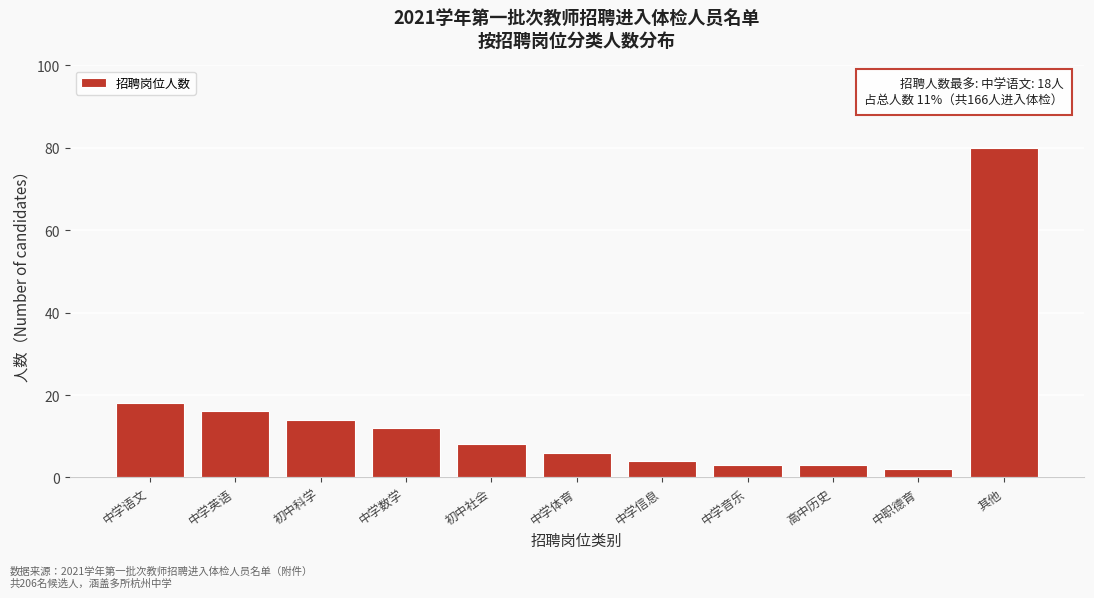

Reading left to right, list all the values displayed in this chart.

中学语文=18	中学英语=16	初中科学=14	中学数学=12	初中社会=8	中学体育=6	中学信息=4	中学音乐=3	高中历史=3	中职德育=2	其他=80